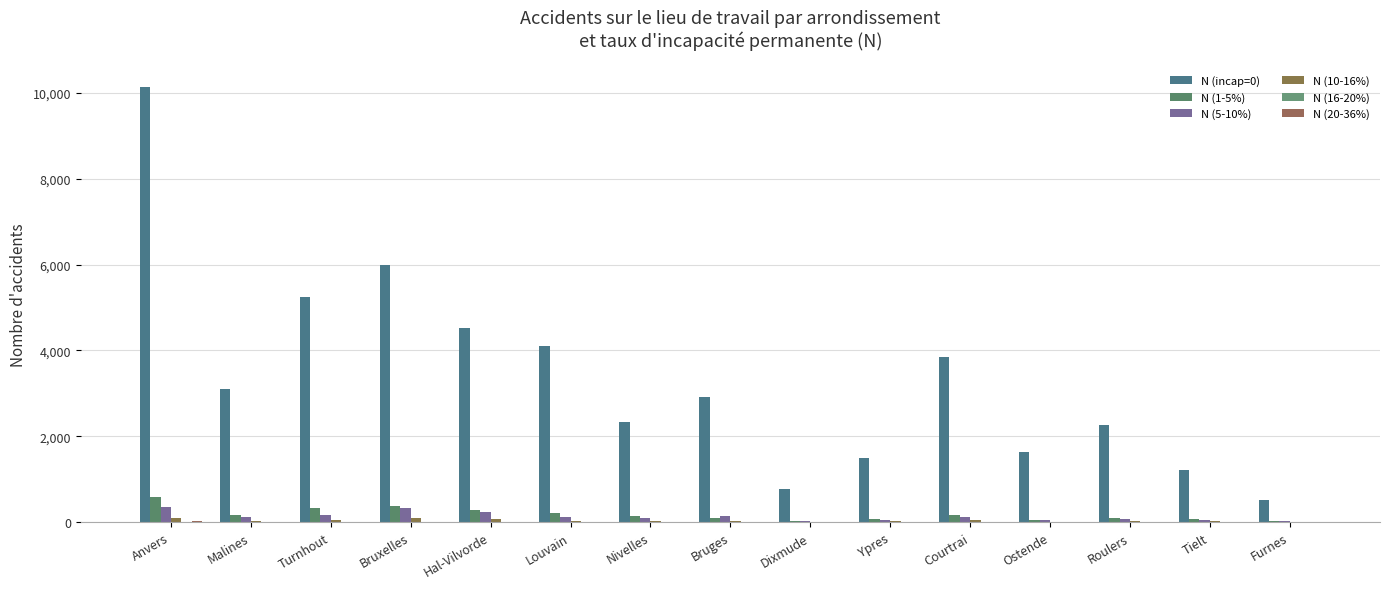

What is the total value across all series at Bruges?

3172